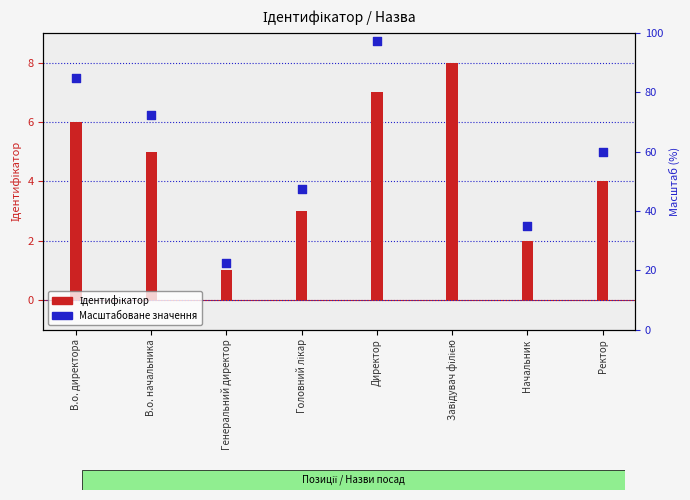

At how many categories does at least one series exceed 3?

6